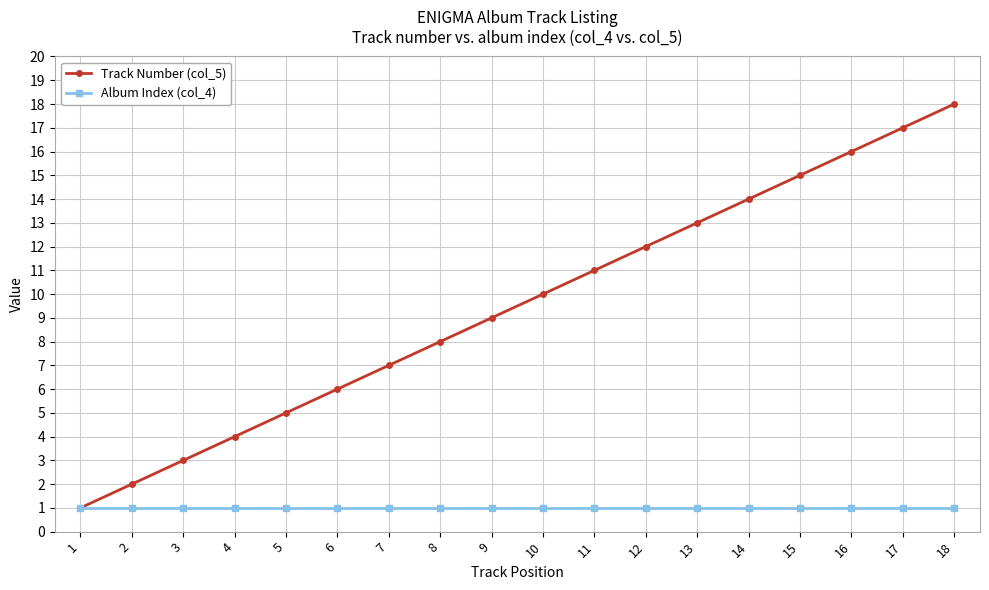

What is the difference between the highest and lowest values at 6?

5